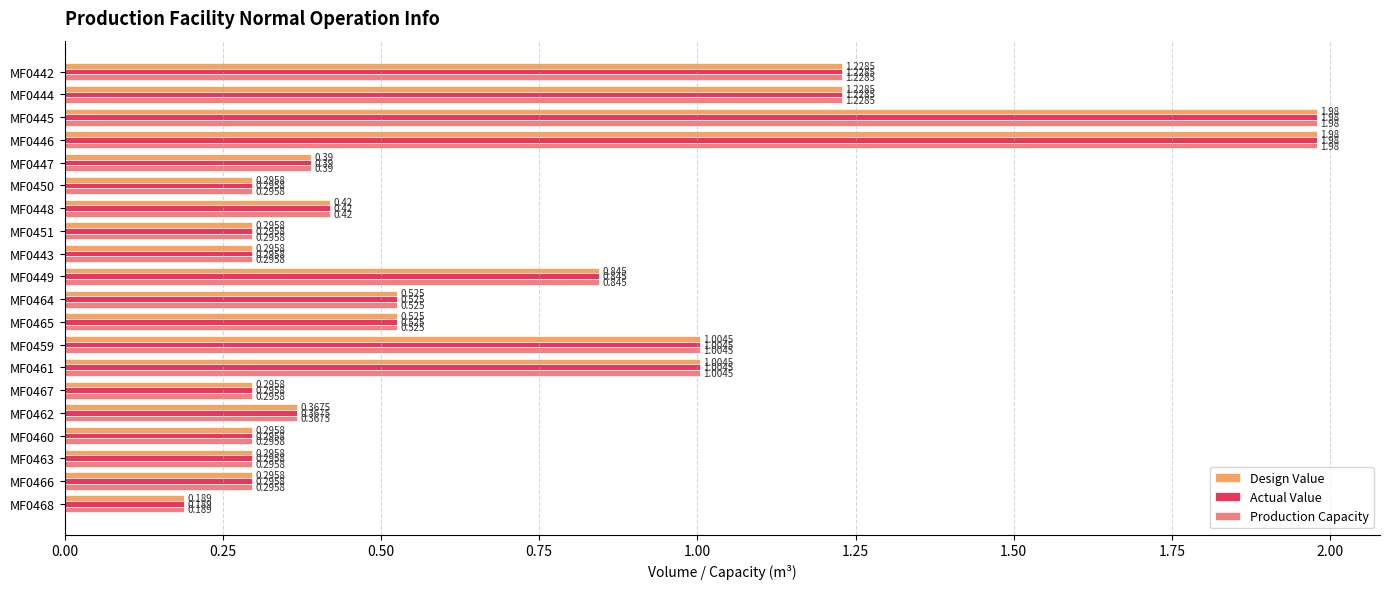

What is the lowest value of the Production Capacity series?

0.2